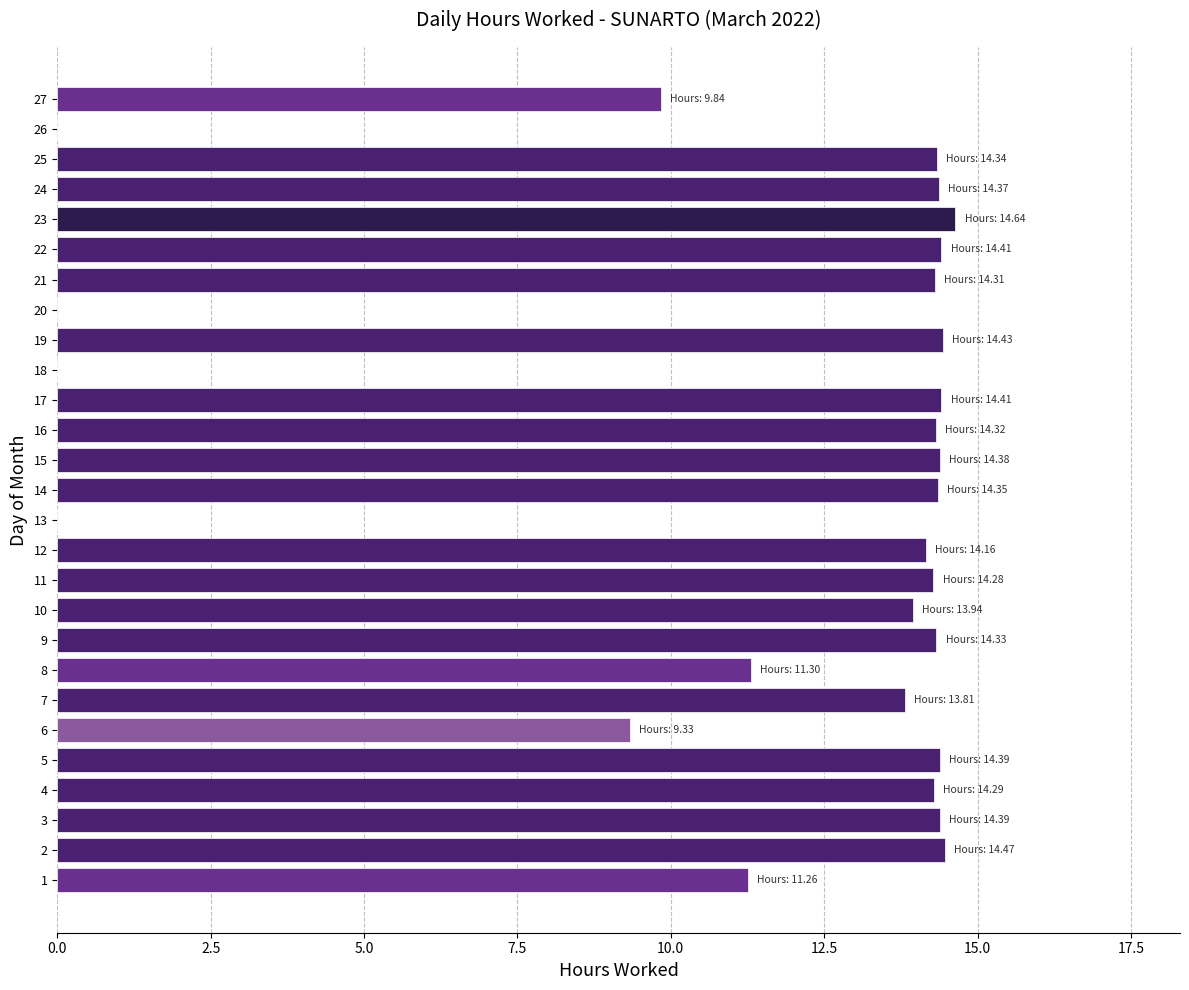

Between 8 and 25, which is larger?

25